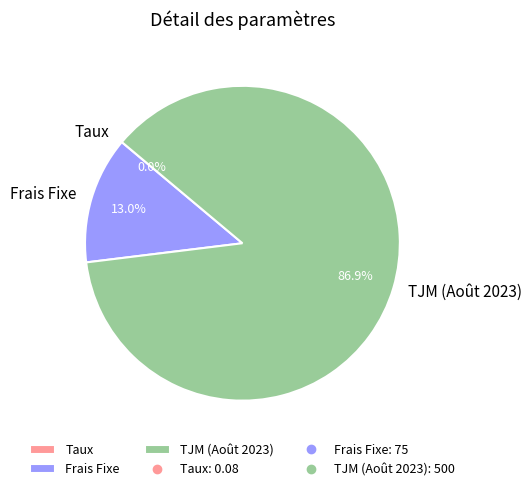

Do Frais Fixe and TJM (Août 2023) together represent more than half of the pie?

Yes